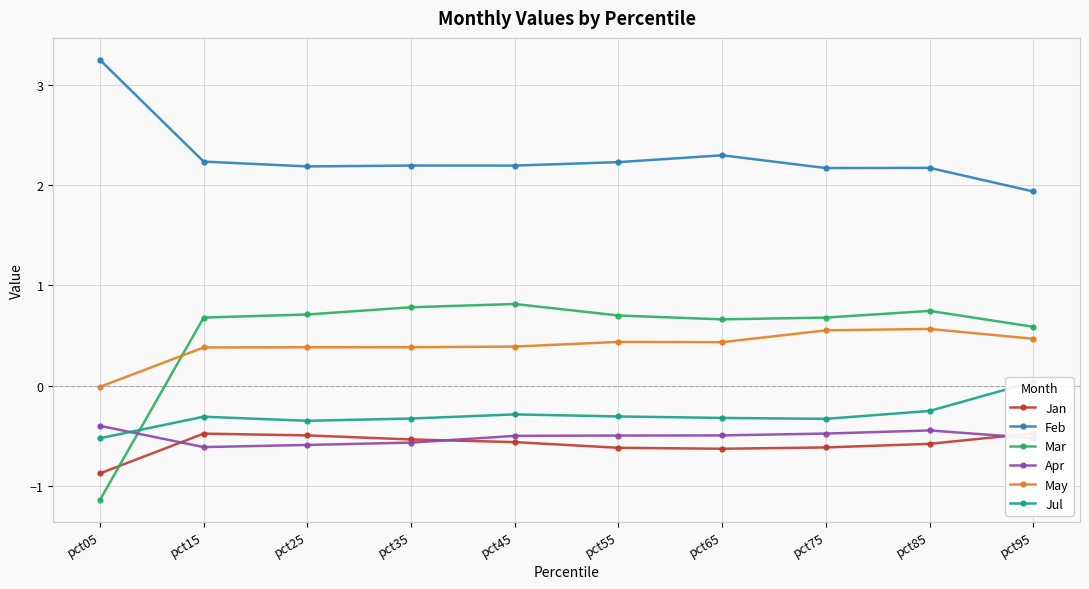

How many values in the May series are below 0?

1